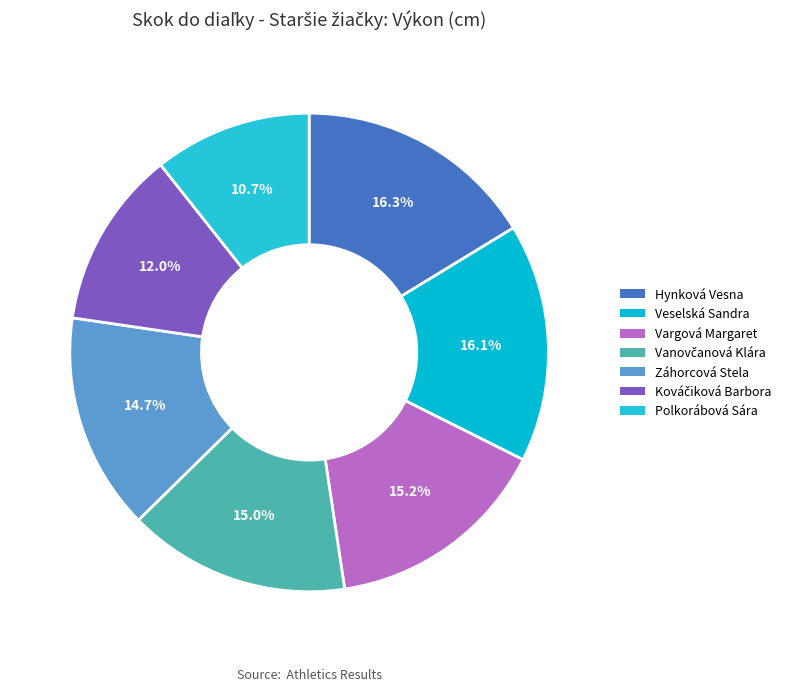

Rank the categories by value from lowest to highest.

Polkorábová Sára, Kováčiková Barbora, Záhorcová Stela, Vanovčanová Klára, Vargová Margaret, Veselská Sandra, Hynková Vesna